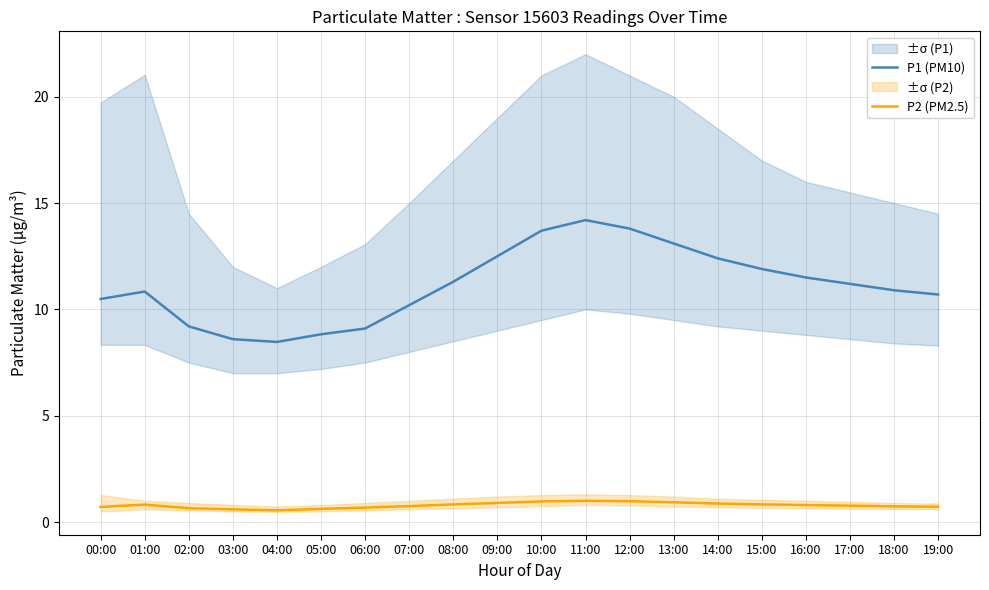

What is the label of the 19th point from the right?

01:00